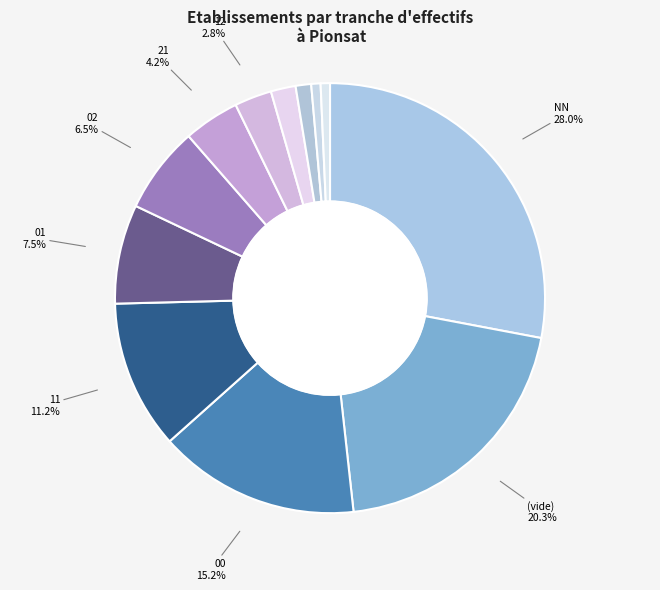

To the nearest percent, what is the combined percentage of NN and 01?

35%